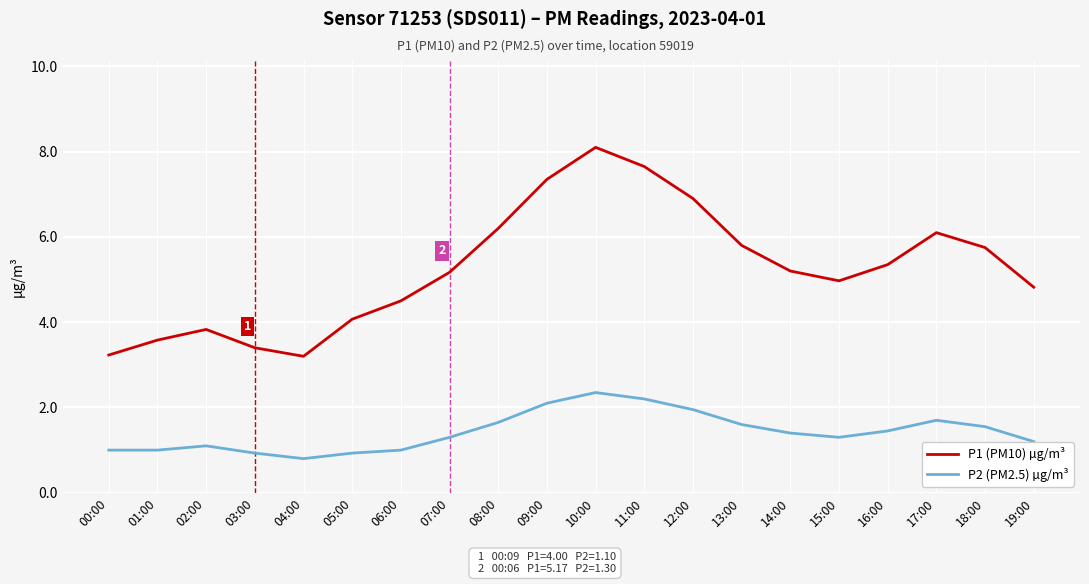

What position from the left is 09:00?

10